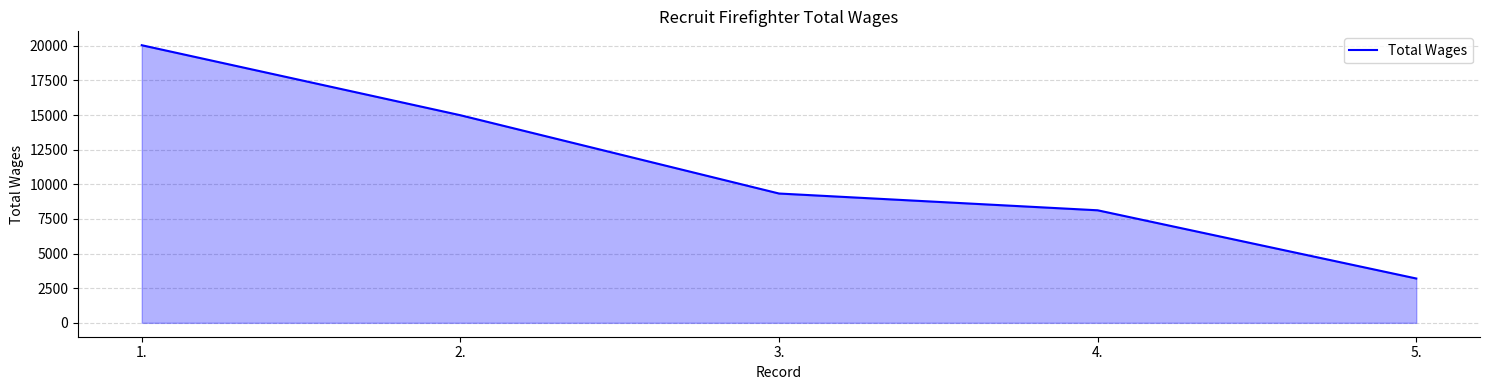

How many values are below 9339?

2